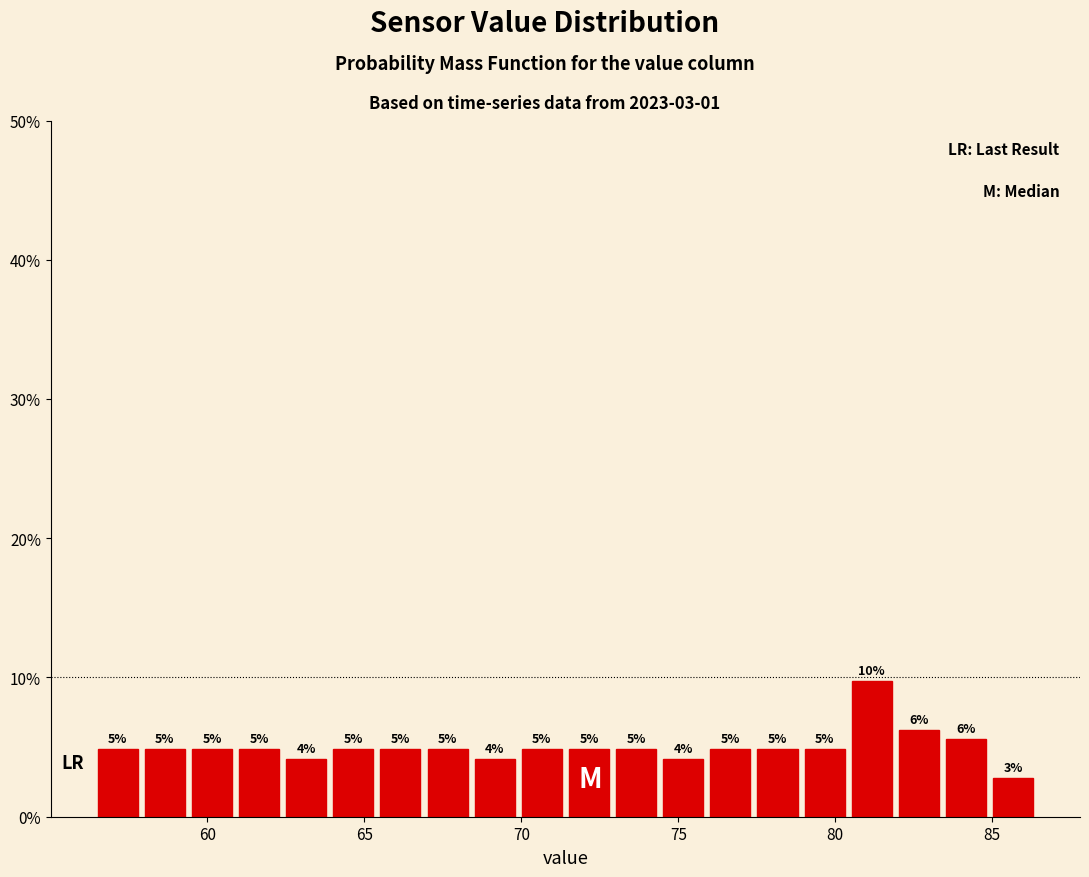

Read against the x-axis, roughly where is the centre of the tallest bar?

81.0